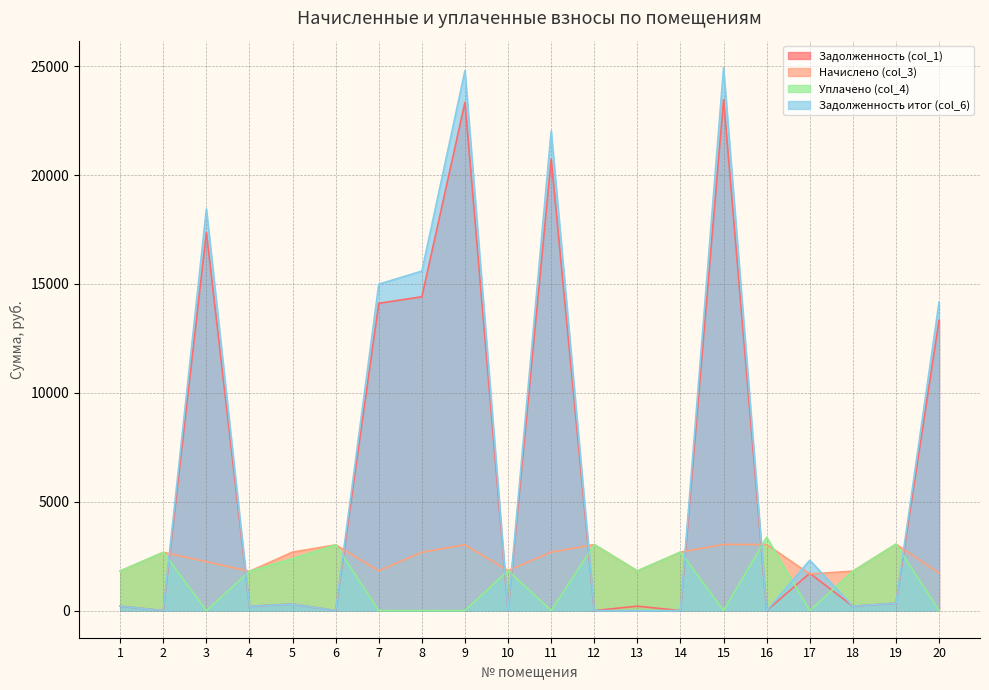

Reading left to right, list all the values displayed in this chart.

Задолженность (col_1): 1=202.1	2=0.0	3=17364.5	4=200.1	5=298.4	6=0.0	7=14111.3	8=14412.2	9=23342.0	10=0.0	11=20739.4	12=0.0	13=202.4	14=0.0	15=23464.3	16=0.0	17=1714.1	18=201.2	19=338.5	20=13338.3
Начислено (col_3): 1=1816.5	2=2674.6	3=2248.2	4=1800.6	5=2685.2	6=3016.9	7=1827.0	8=2679.9	9=3022.1	10=1837.5	11=2685.2	12=3032.6	13=1821.7	14=2685.2	15=3037.9	16=3032.6	17=1679.6	18=1811.2	19=3048.5	20=1726.9
Уплачено (col_4): 1=1816.5	2=2674.6	3=0.0	4=1800.6	5=2386.8	6=3016.9	7=0.0	8=0.0	9=0.0	10=1837.5	11=0.0	12=3032.6	13=1821.7	14=2685.2	15=0.0	16=3370.2	17=0.0	18=1811.2	19=3048.2	20=0.0
Задолженность итог (col_6): 1=202.1	2=0.0	3=18446.5	4=200.1	5=298.4	6=0.0	7=14990.5	8=15591.6	9=24796.4	10=0.0	11=22031.6	12=0.1	13=0.0	14=0.0	15=24926.3	16=0.0	17=2310.6	18=201.2	19=338.7	20=14169.4